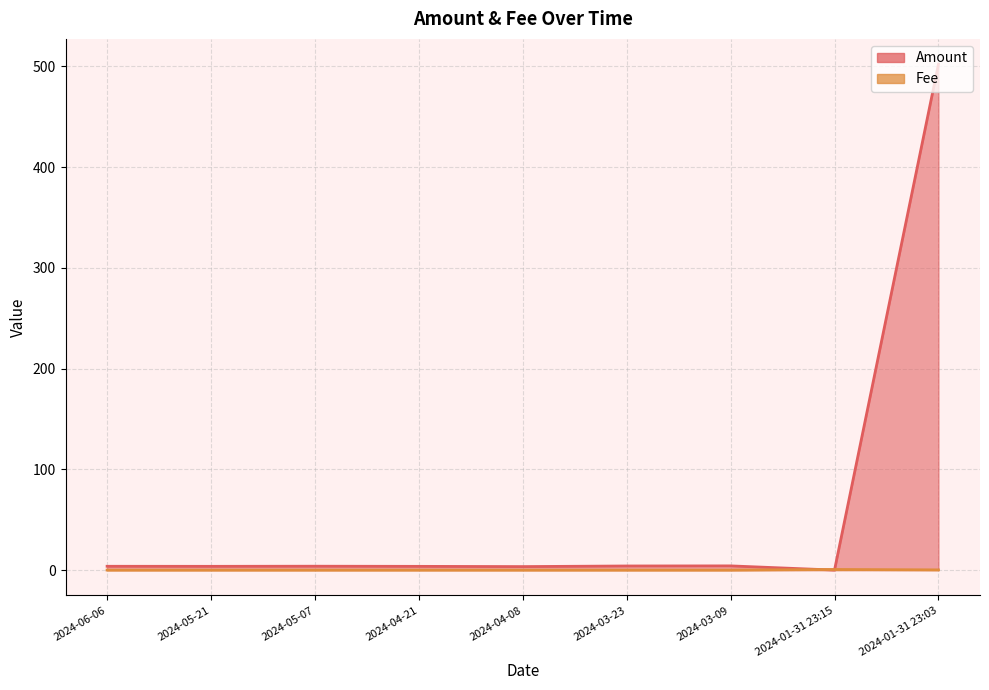

Which series has the widest spread of values?

Amount